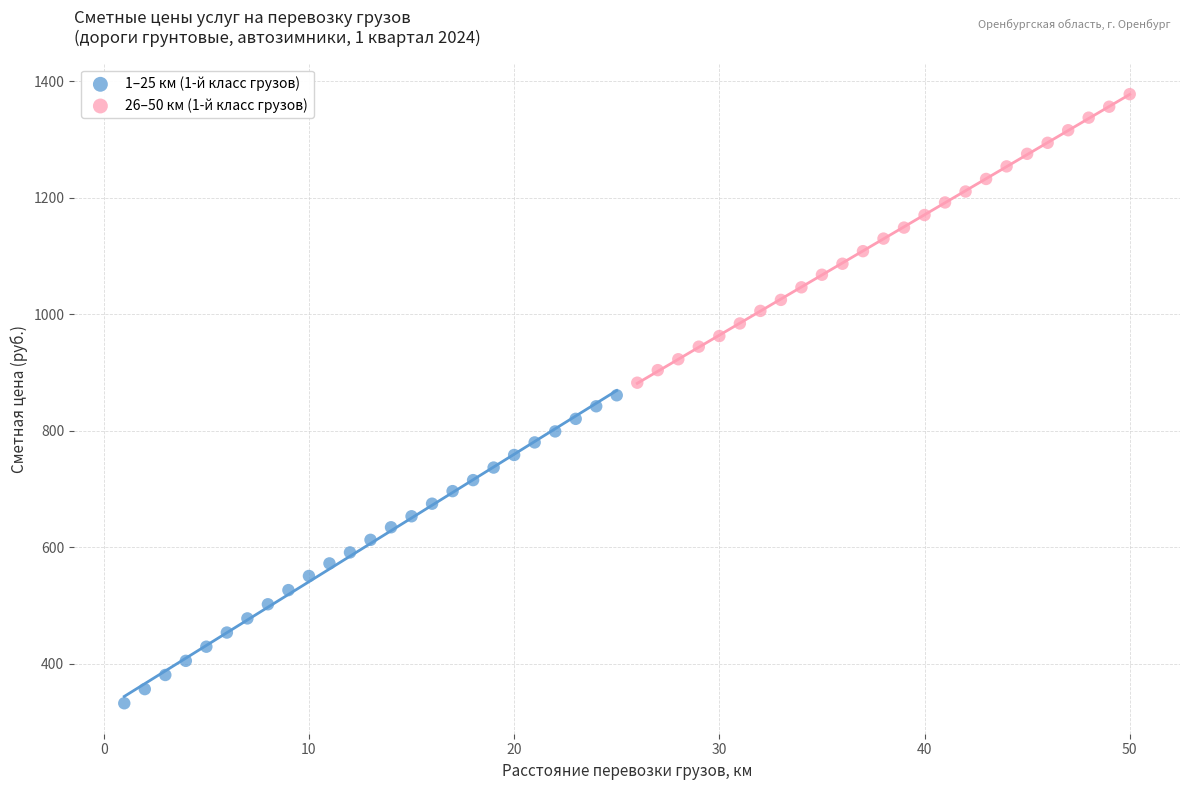

Which series reaches the minimum Y coordinate?

1–25 км (1-й класс грузов)